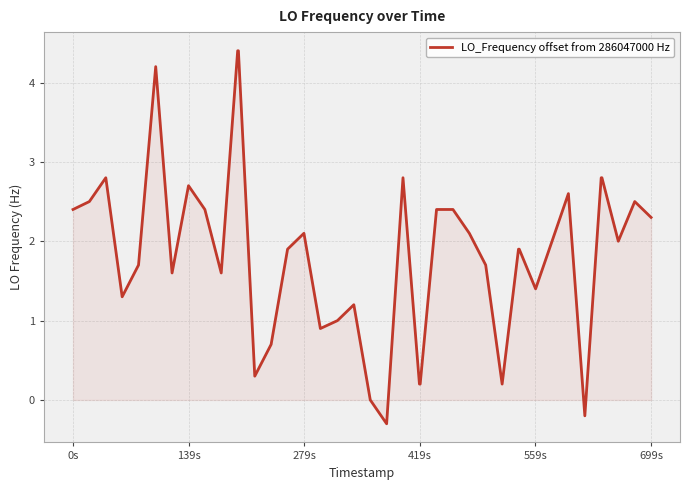

What is the smallest value displayed?

-0.3